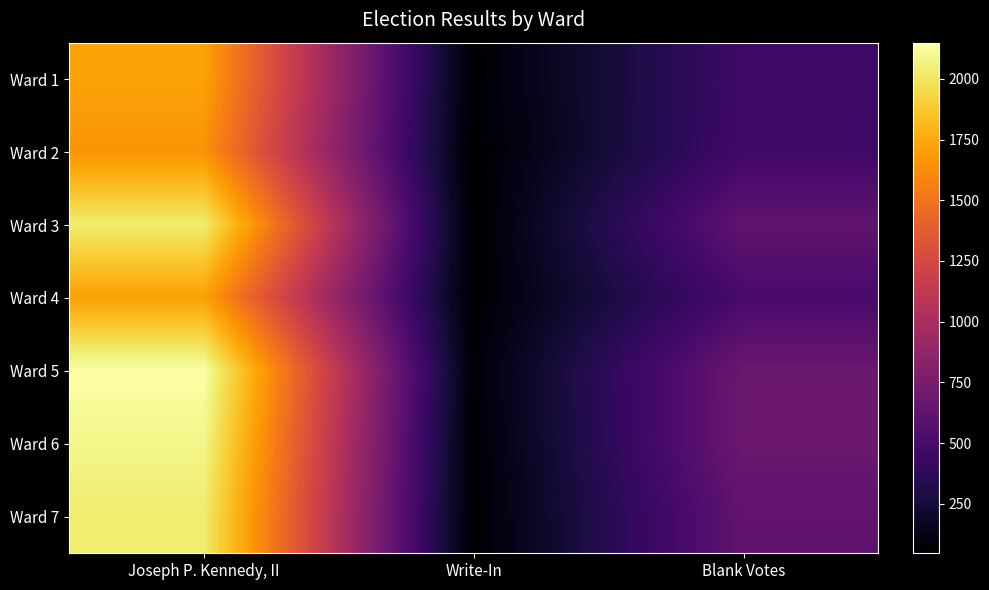

Rank the series at Joseph P. Kennedy, II from highest to lowest value.

Ward 5, Ward 6, Ward 3, Ward 7, Ward 1, Ward 4, Ward 2